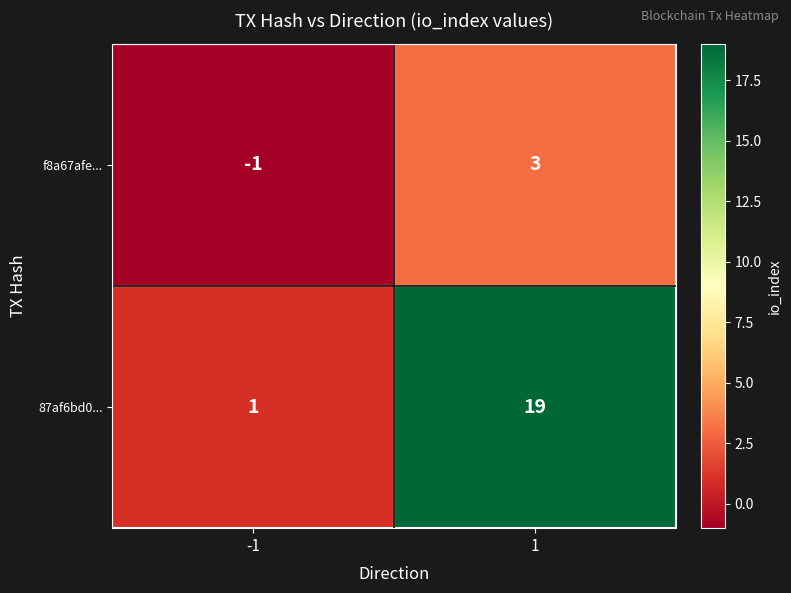

Reading left to right, what are all the values shown in this chart?

f8a67afe...: -1=-1	1=3
87af6bd0...: -1=1	1=19